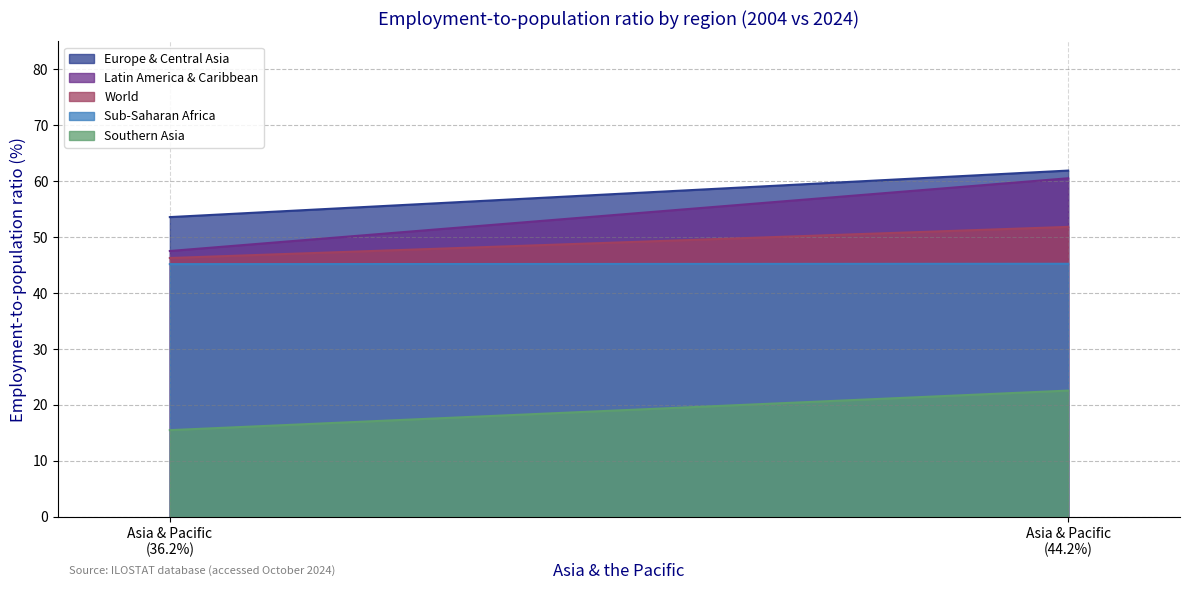

Where is Sub-Saharan Africa nearest to the value 45?

2004